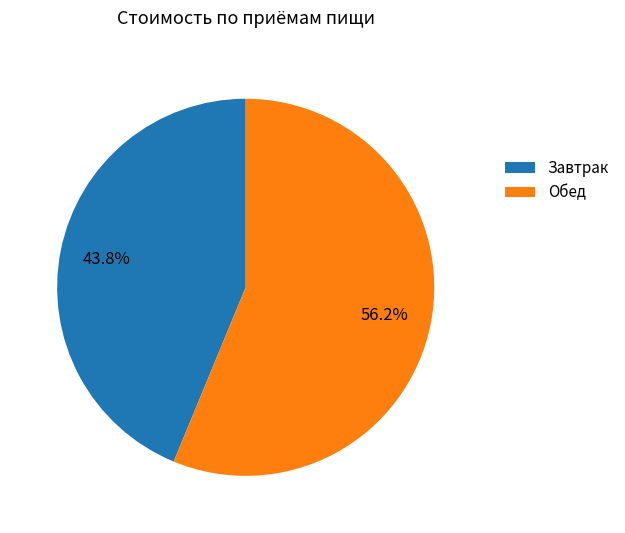

Which category has the biggest portion of the pie?

Обед